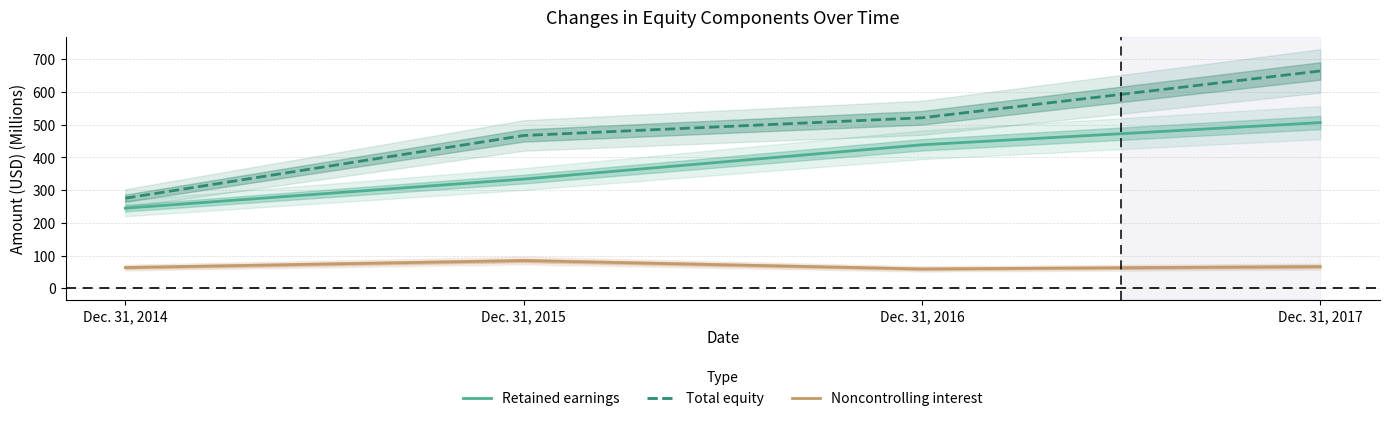

What is the total value across all series at Dec. 31, 2017?

1236.9